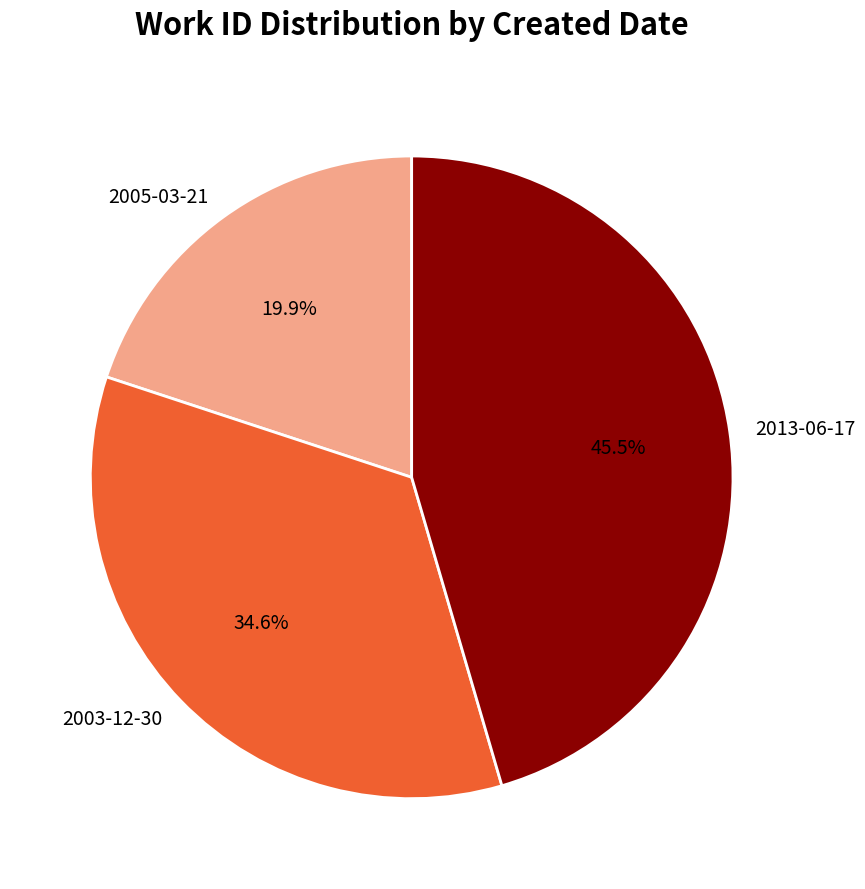

What is the largest slice in the pie chart?

2013-06-17